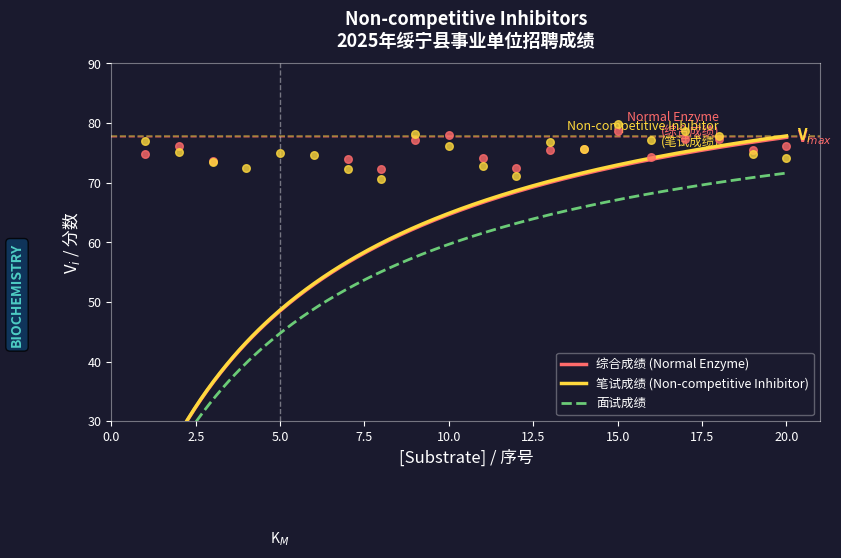

What is the total value across all series at 3?

221.2